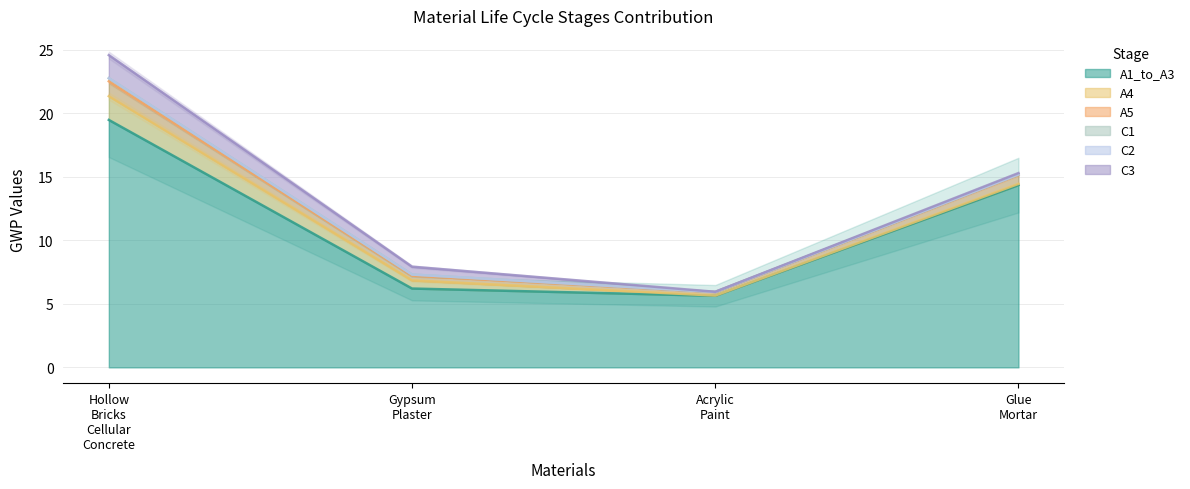

Reading left to right, transcribe all the data shown in this chart.

A1_to_A3: 19.5	6.2	5.6	14.4
A4: 1.9	0.6	0.0	0.1
A5: 1.2	0.4	0.3	0.7
C1: 0.2	0.1	0.0	0.0
C2: 0.0	0.0	0.0	0.0
C3: 1.8	0.6	0.0	0.1